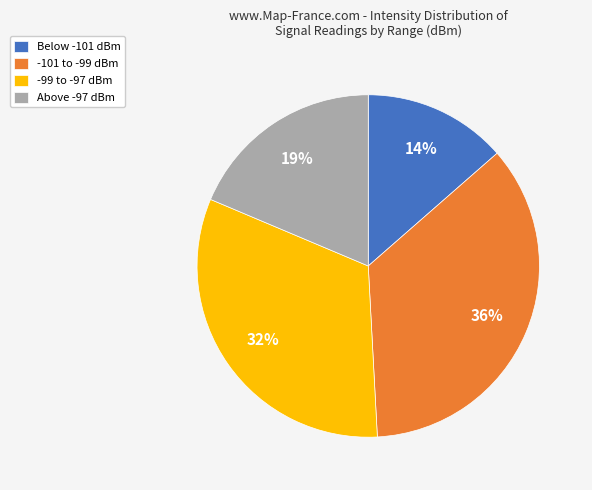

How many slices are in this pie chart?

4